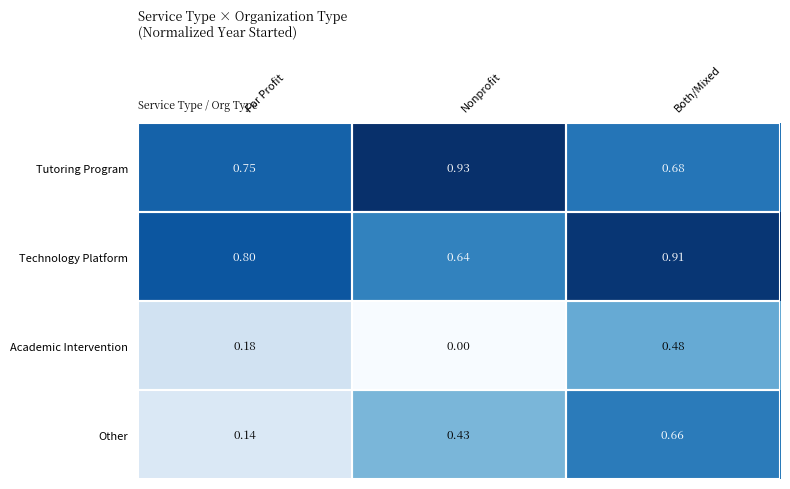

Which series has the widest spread of values?

Other